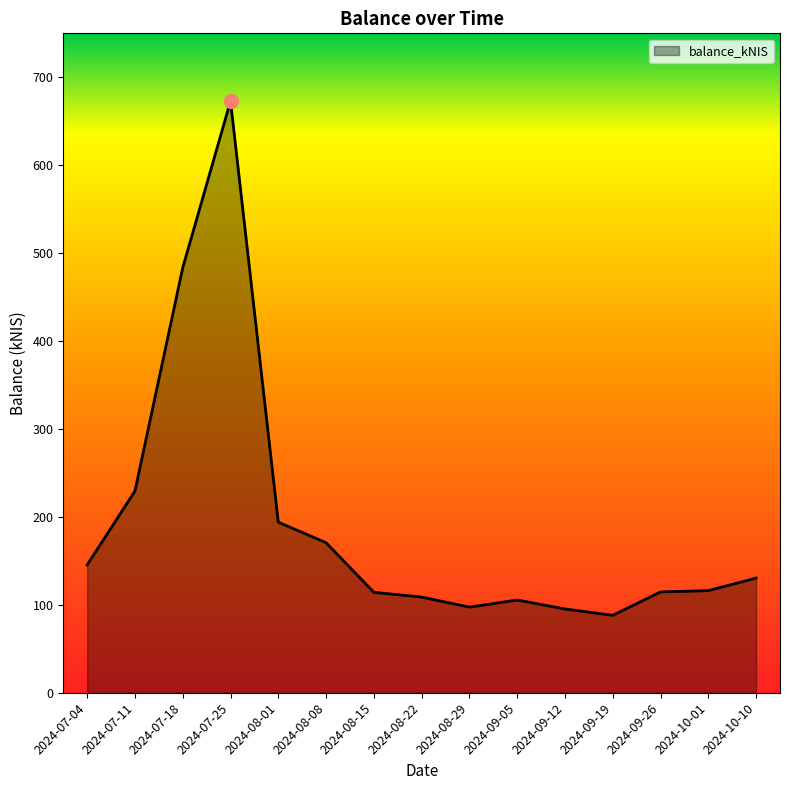

Does the chart have visible grid lines?

No